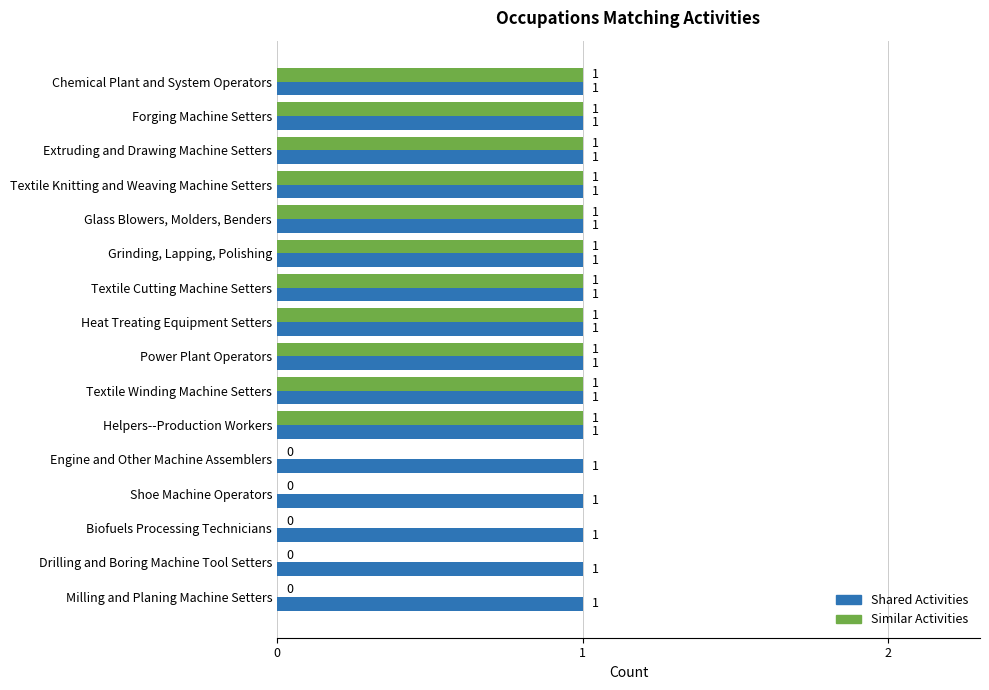

What is the sum of all Similar Activities values?

11